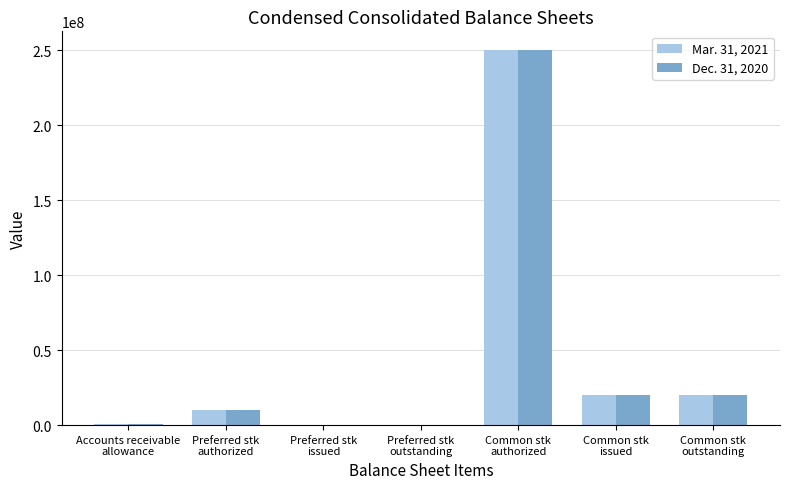

What is the greatest value displayed?

250000000